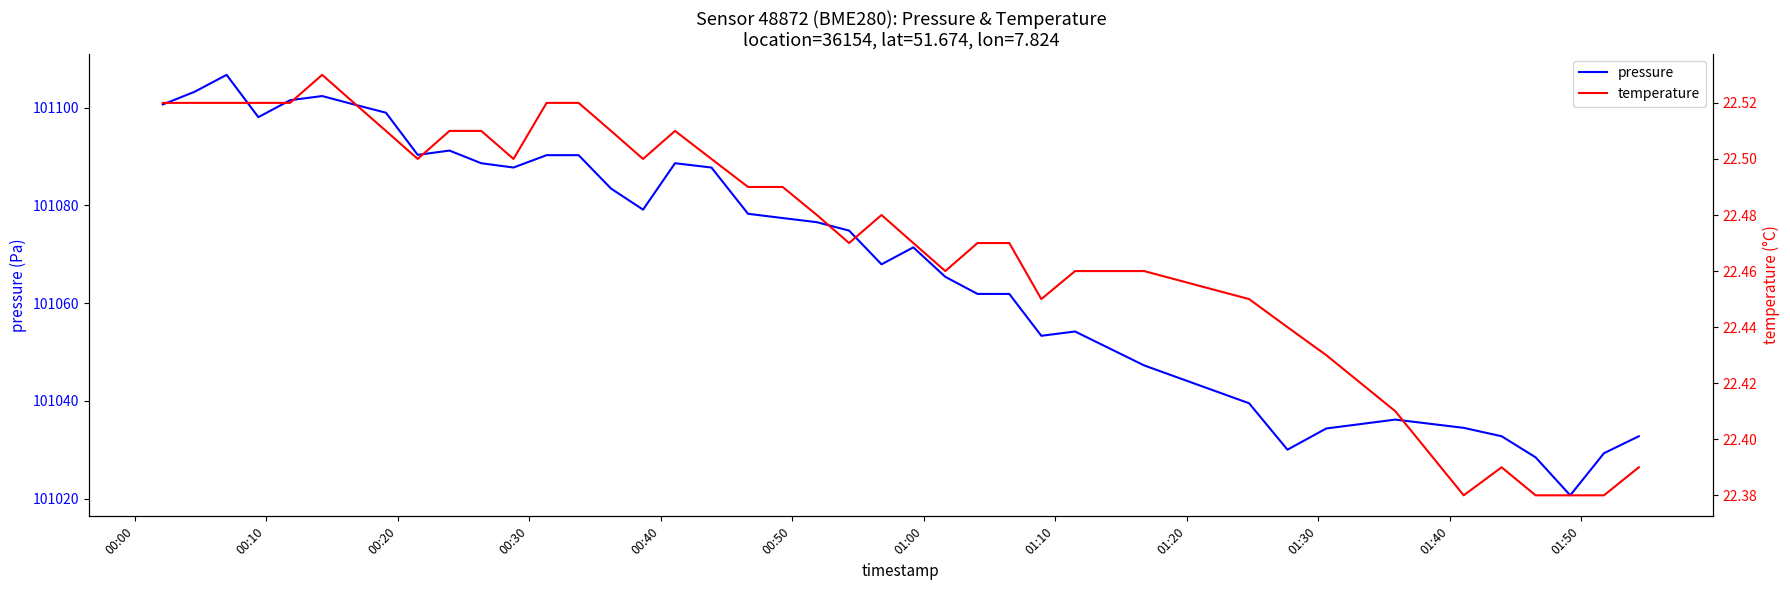

What are all the series names shown in the legend?

pressure, temperature